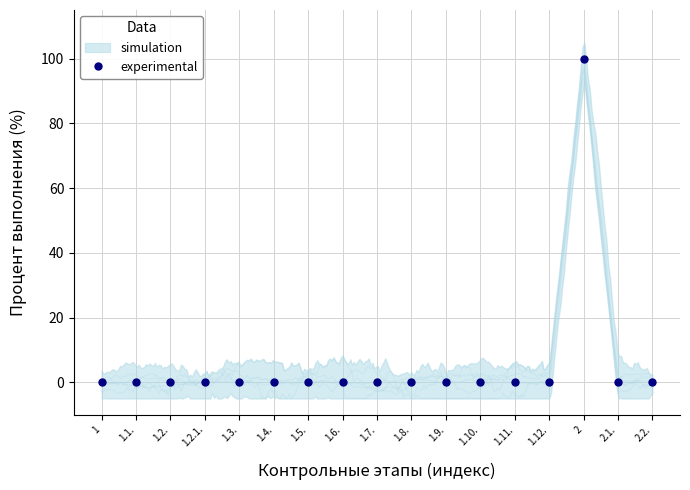

Rank the categories by value from highest to lowest.

2, 1, 1.1., 1.2., 1.2.1., 1.3., 1.4., 1.5., 1.6., 1.7., 1.8., 1.9., 1.10., 1.11., 1.12., 2.1., 2.2.